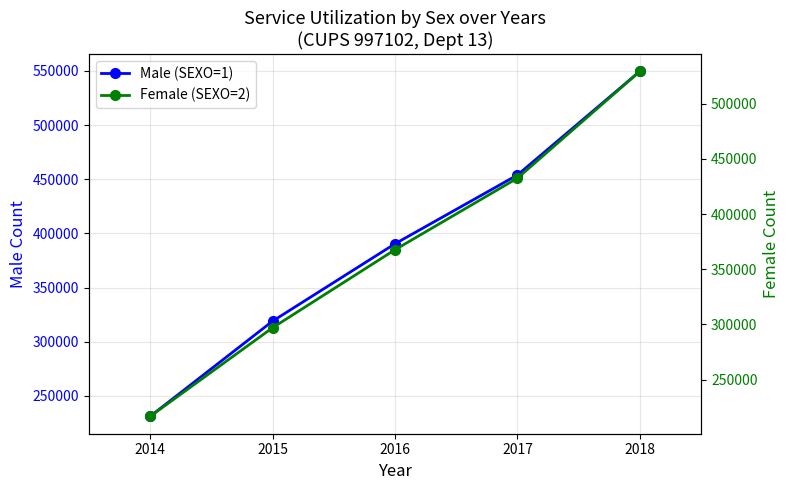

What is the difference between the highest and lowest values at 2017?

21392